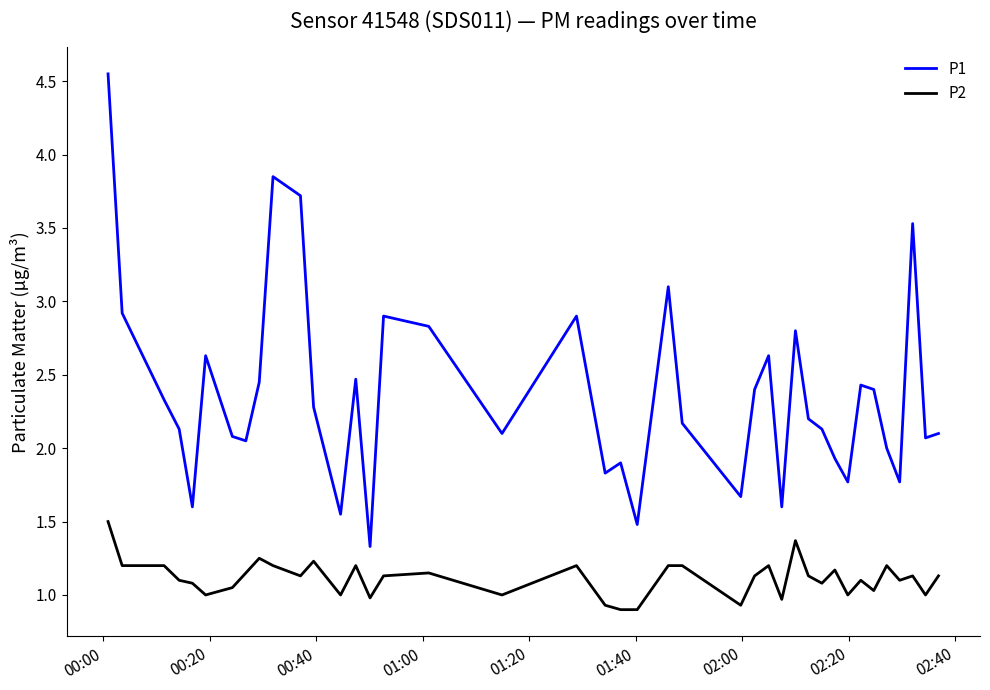

True or false: P2 and P1 intersect in this chart.

False